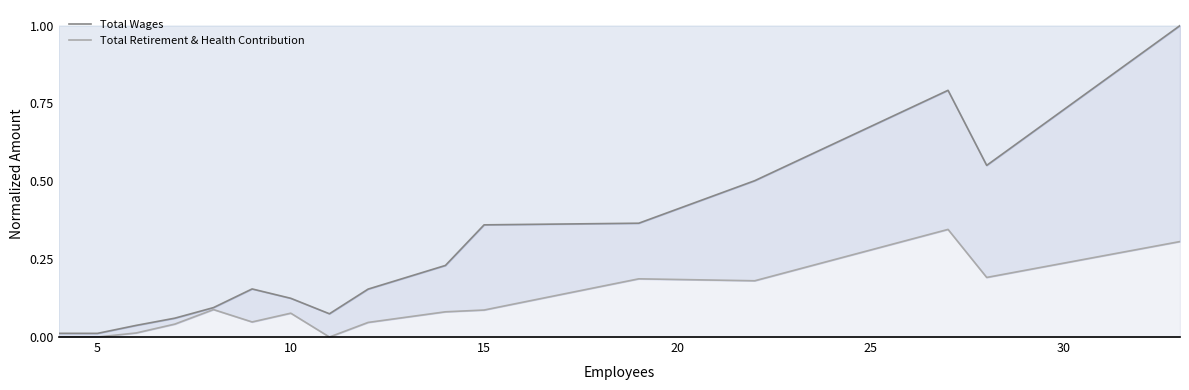

At how many categories does at least one series exceed 0?

16